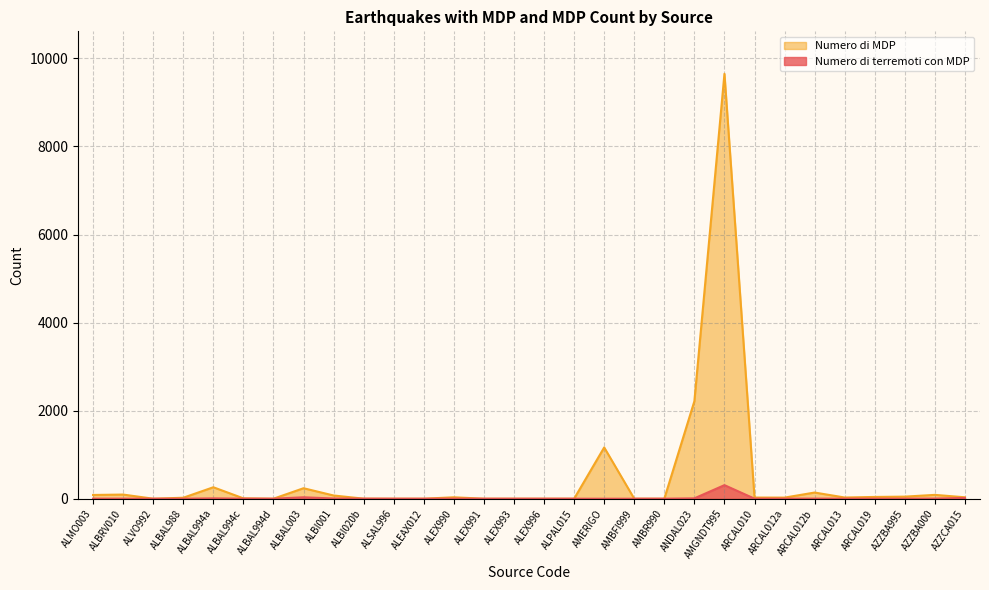

What is the label of the 3rd point from the right?

AZZBA995